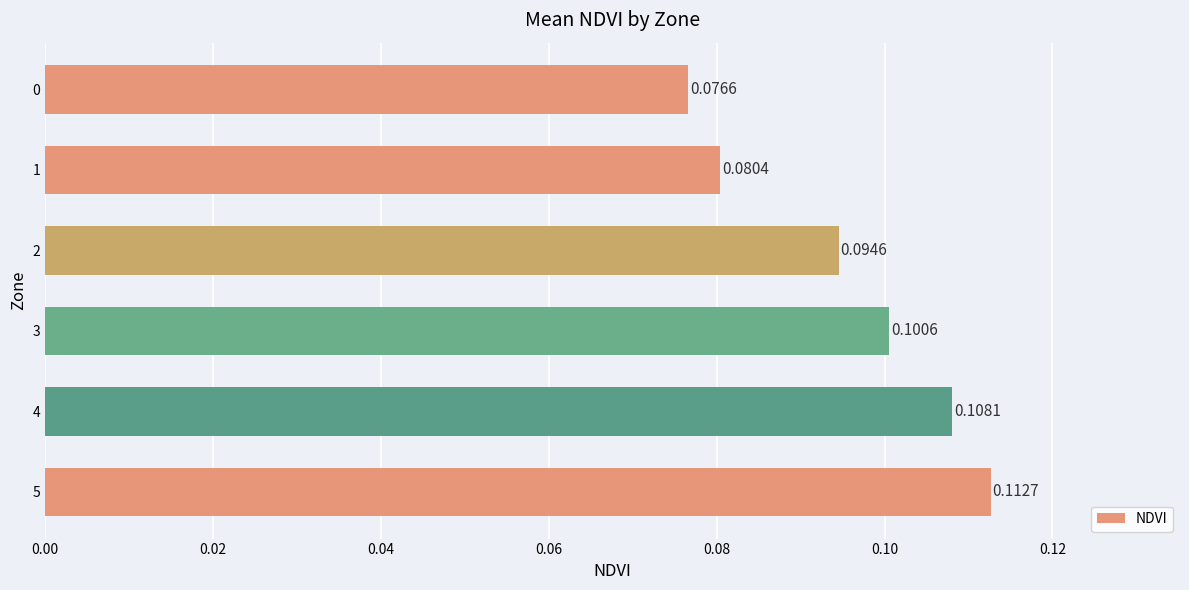

Count the values in the range 0 to 1.

6